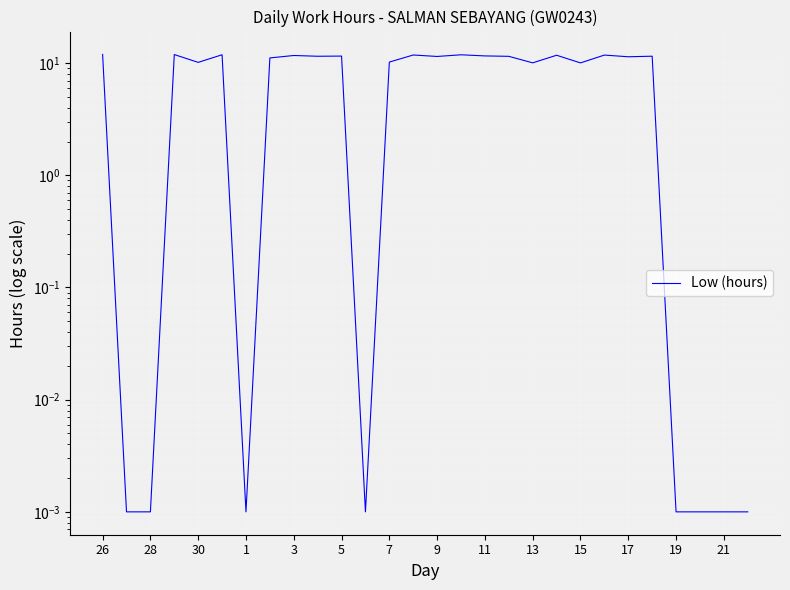

What is the sum of all values?

226.9